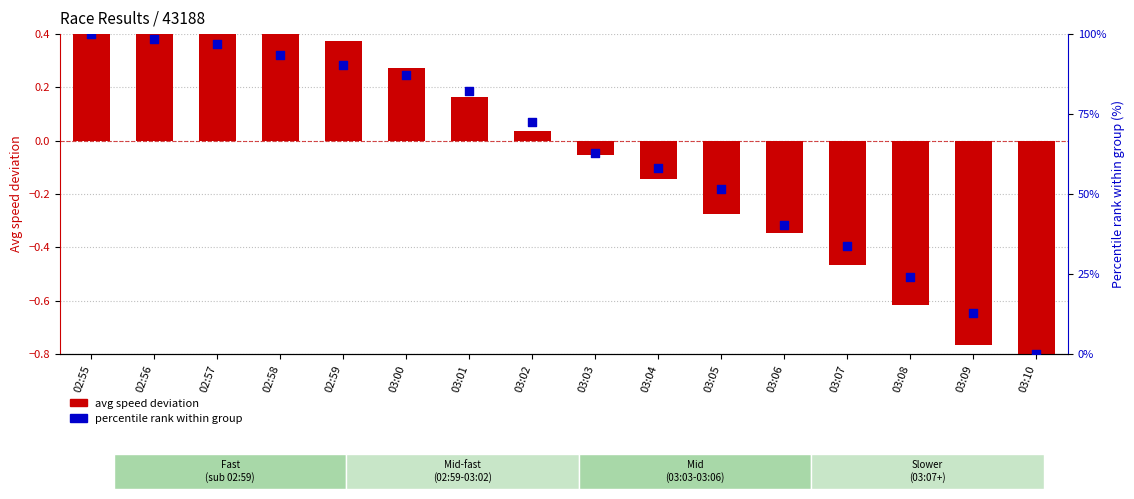

At how many categories does at least one series exceed 0?

15